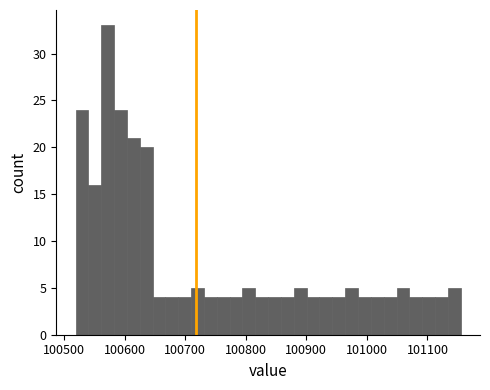

Read against the x-axis, roughly where is the centre of the tallest bar?

100570